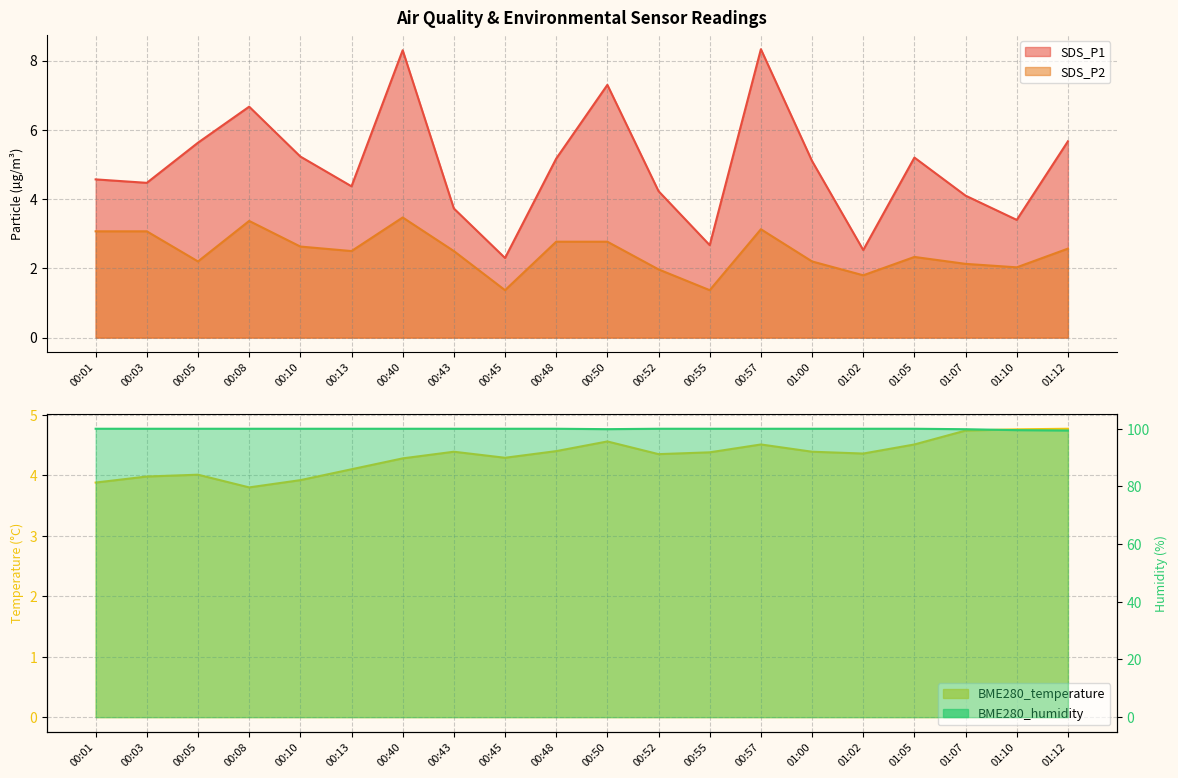

Reading left to right, what are all the values shown in this chart?

SDS_P1: 4.6	4.5	5.6	6.7	5.2	4.4	8.3	3.7	2.3	5.2	7.3	4.2	2.7	8.3	5.1	2.5	5.2	4.1	3.4	5.7
SDS_P2: 3.1	3.1	2.2	3.4	2.6	2.5	3.5	2.5	1.4	2.8	2.8	2.0	1.4	3.1	2.2	1.8	2.3	2.1	2.0	2.6
BME280_temperature: 3.9	4.0	4.0	3.8	3.9	4.1	4.3	4.4	4.3	4.4	4.6	4.3	4.4	4.5	4.4	4.4	4.5	4.7	4.8	4.8
BME280_humidity: 100.0	100.0	100.0	100.0	100.0	100.0	100.0	100.0	100.0	100.0	99.9	100.0	100.0	100.0	100.0	100.0	100.0	99.8	99.5	99.4